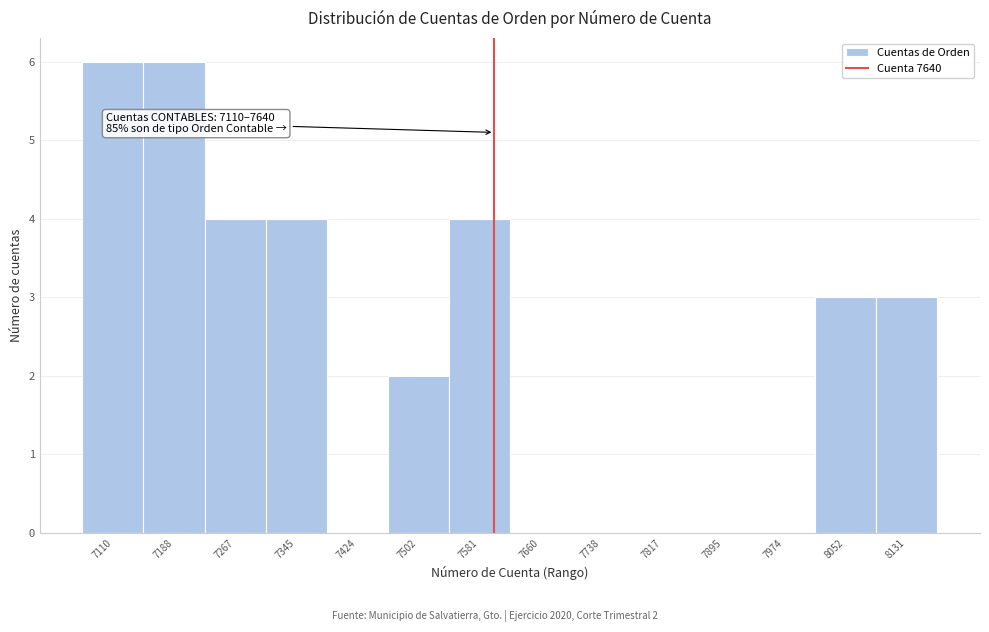

Reading right to left, what are all the values shown in this chart?

8131=3	8052=3	7974=0	7895=0	7817=0	7738=0	7660=0	7581=4	7502=2	7424=0	7345=4	7267=4	7188=6	7110=6